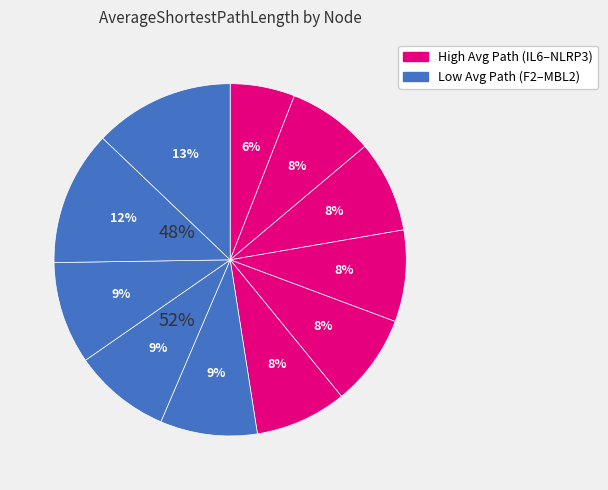

To the nearest percent, what is the average slice percentage?

9%